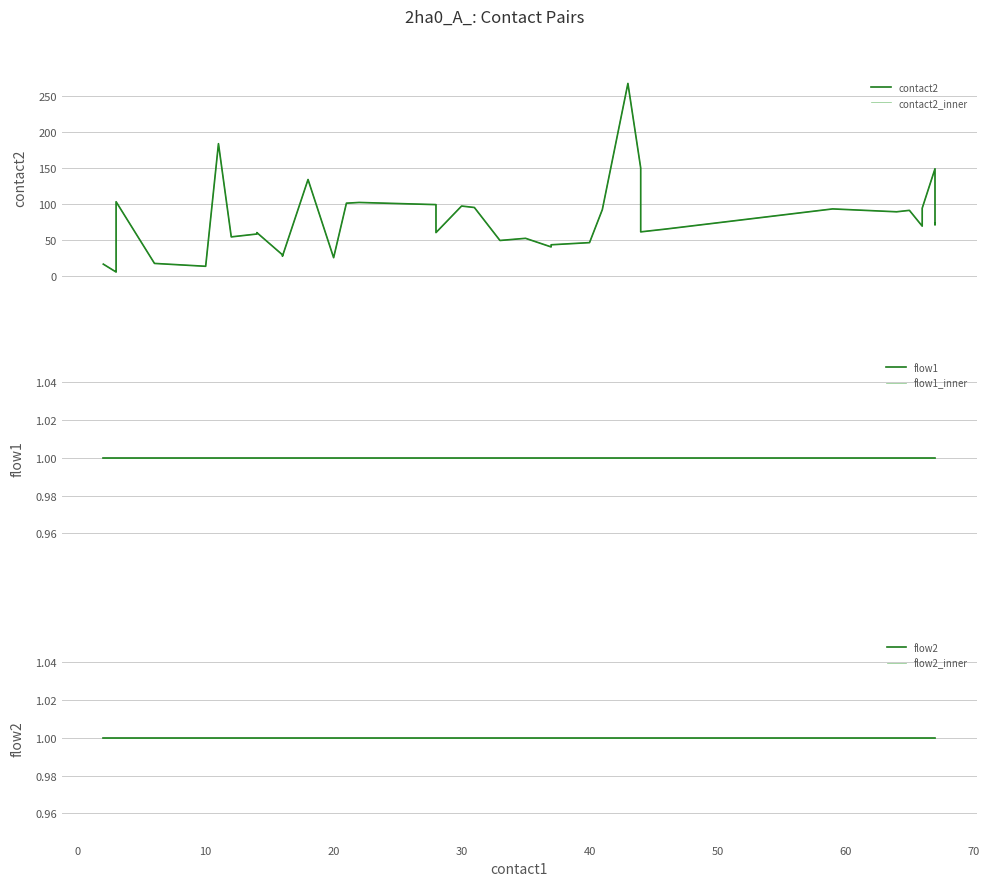

What is the greatest value displayed?

268